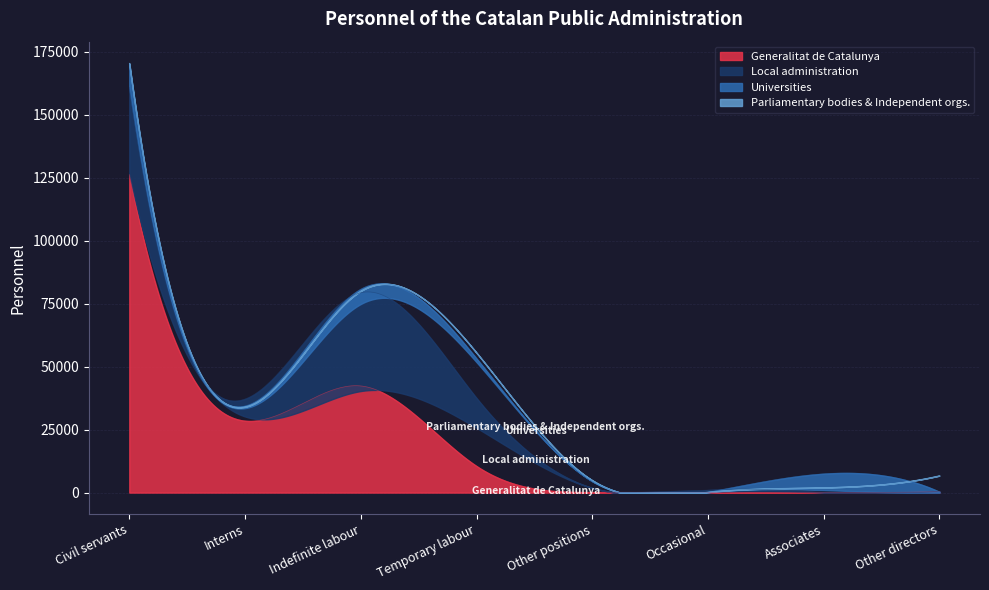

Which has a higher value, Interns or Indefinite labour?

Indefinite labour